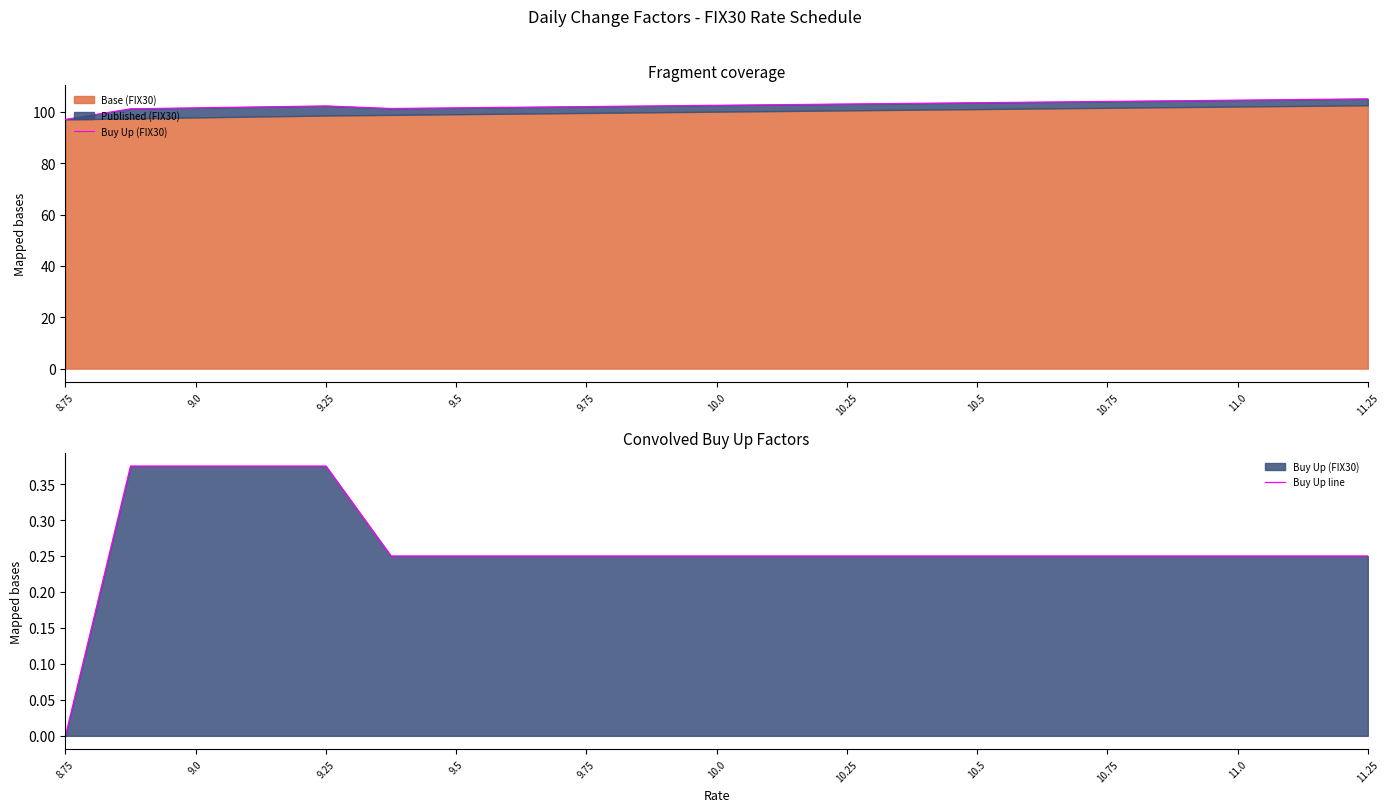

What is the value of the Buy Up line point at the 12th from the left?

0.2